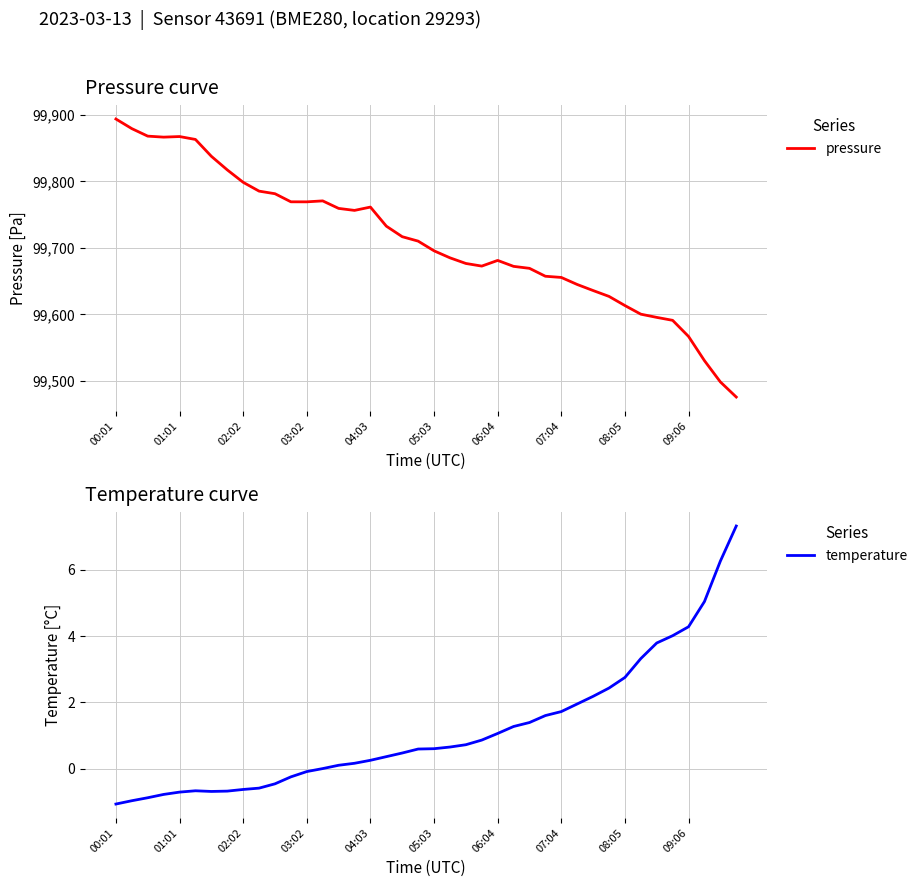

What is the highest value of the pressure series?

99893.8